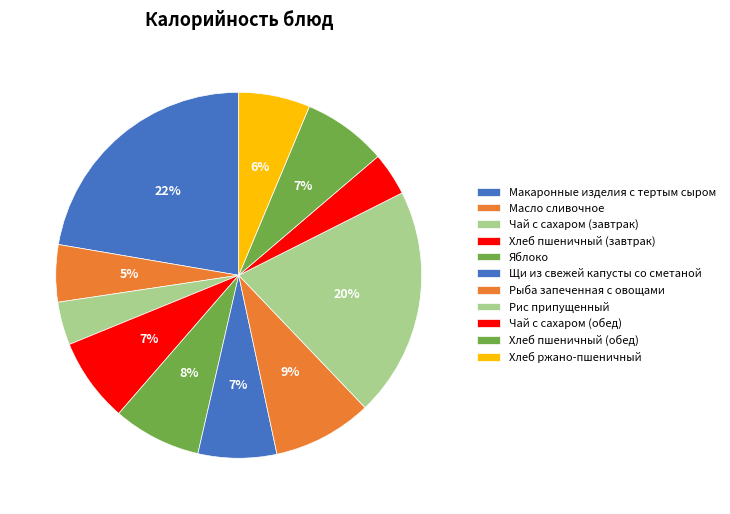

Which category has the smallest portion of the pie?

Чай с сахаром (завтрак)